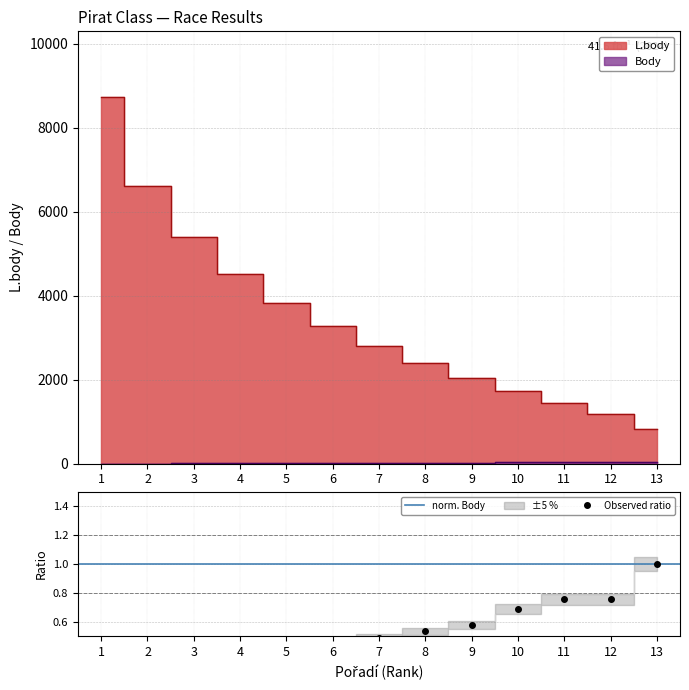

What are all the series names shown in the legend?

L.body, Body